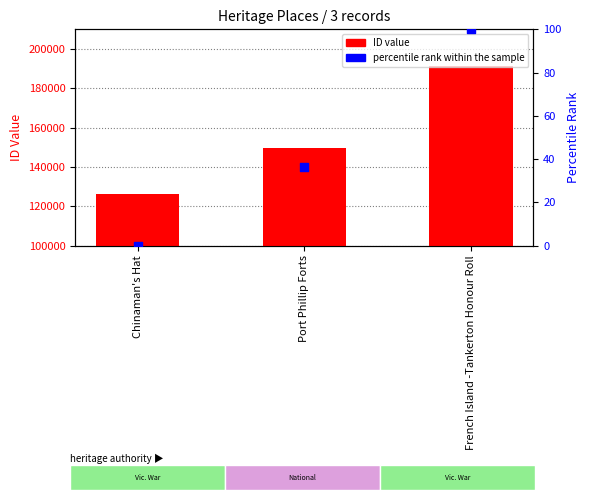

What is the total value across all series at Port Phillip Forts?

149876.5